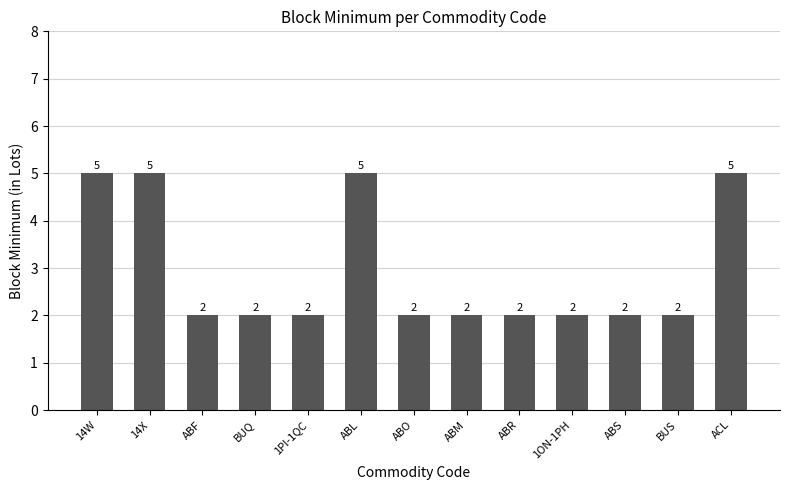

What is the difference between the second highest and second lowest values?

3